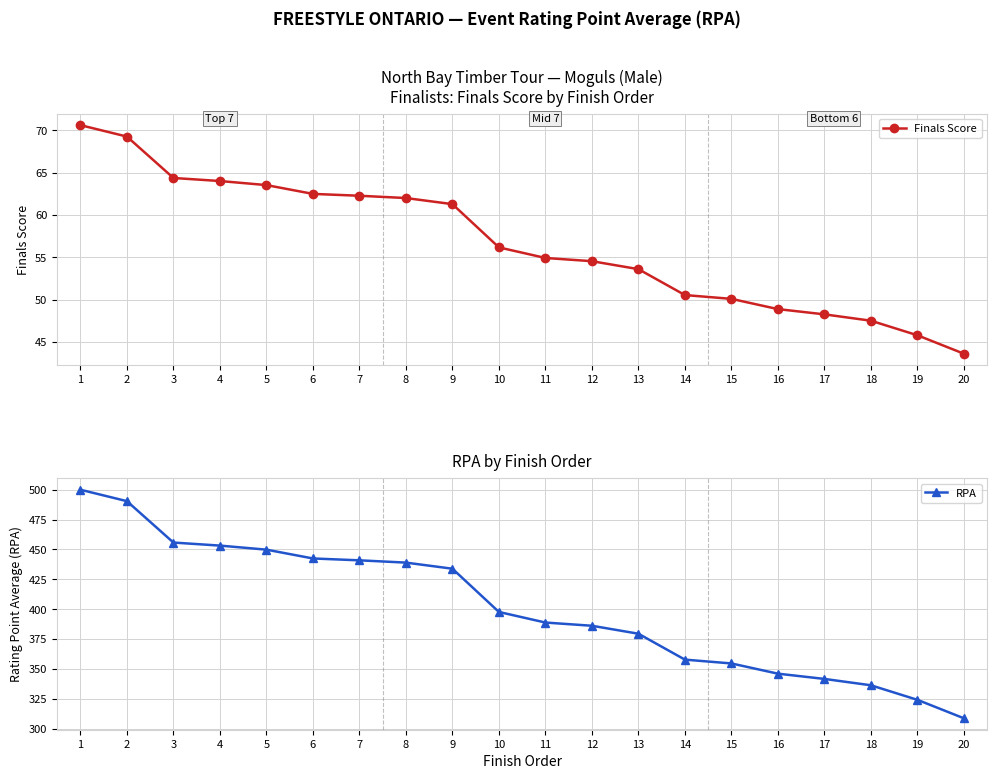

True or false: RPA and Finals Score cross at least once.

False